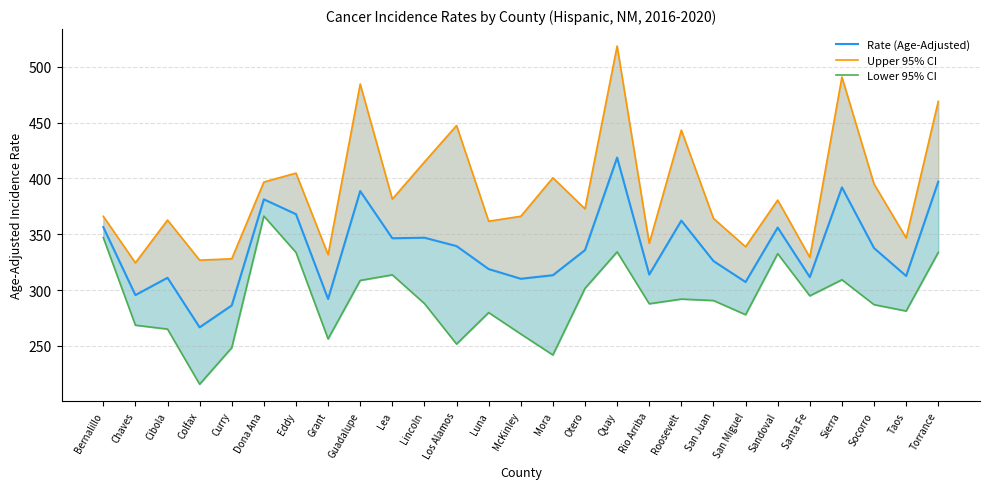

What is the approximate value of Lower 95% CI at Sandoval?

332.6